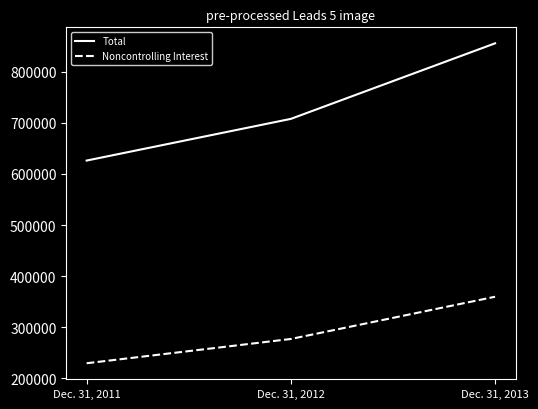

How many lines are shown in the chart?

2